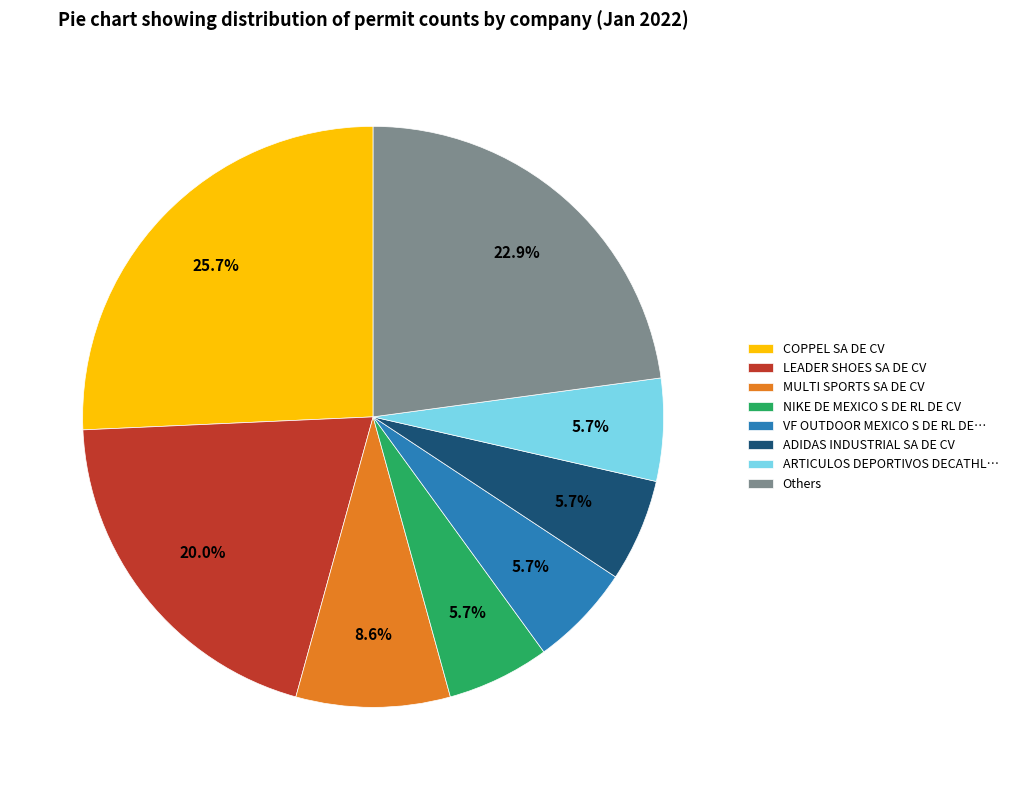

Is there a majority slice in this chart?

No